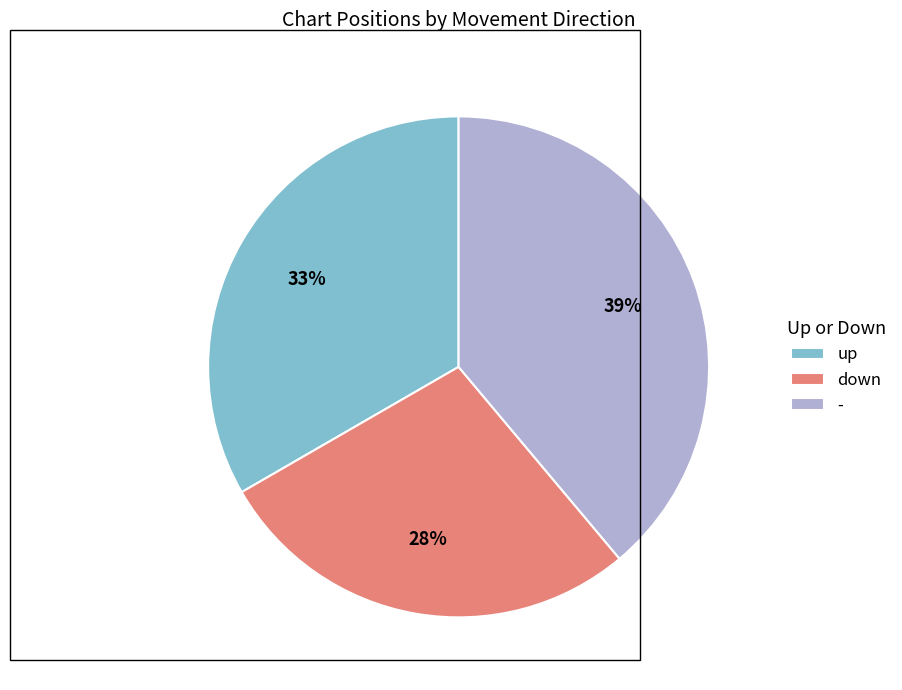

Count the number of slices in the pie.

3